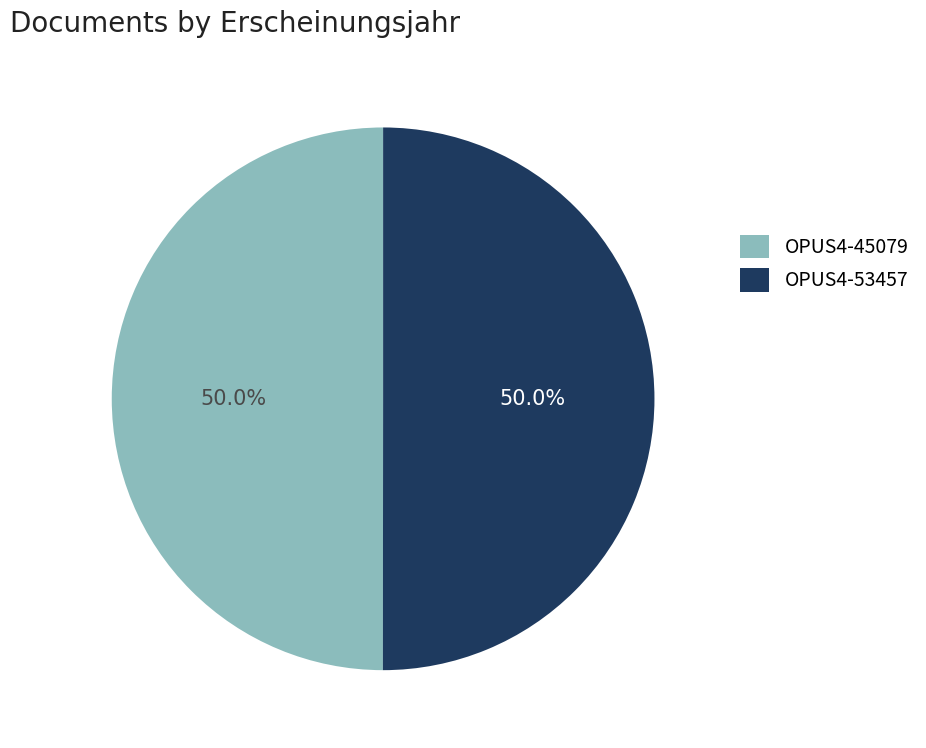

What is the ratio of the value at OPUS4-45079 to the value at OPUS4-53457?

1.0